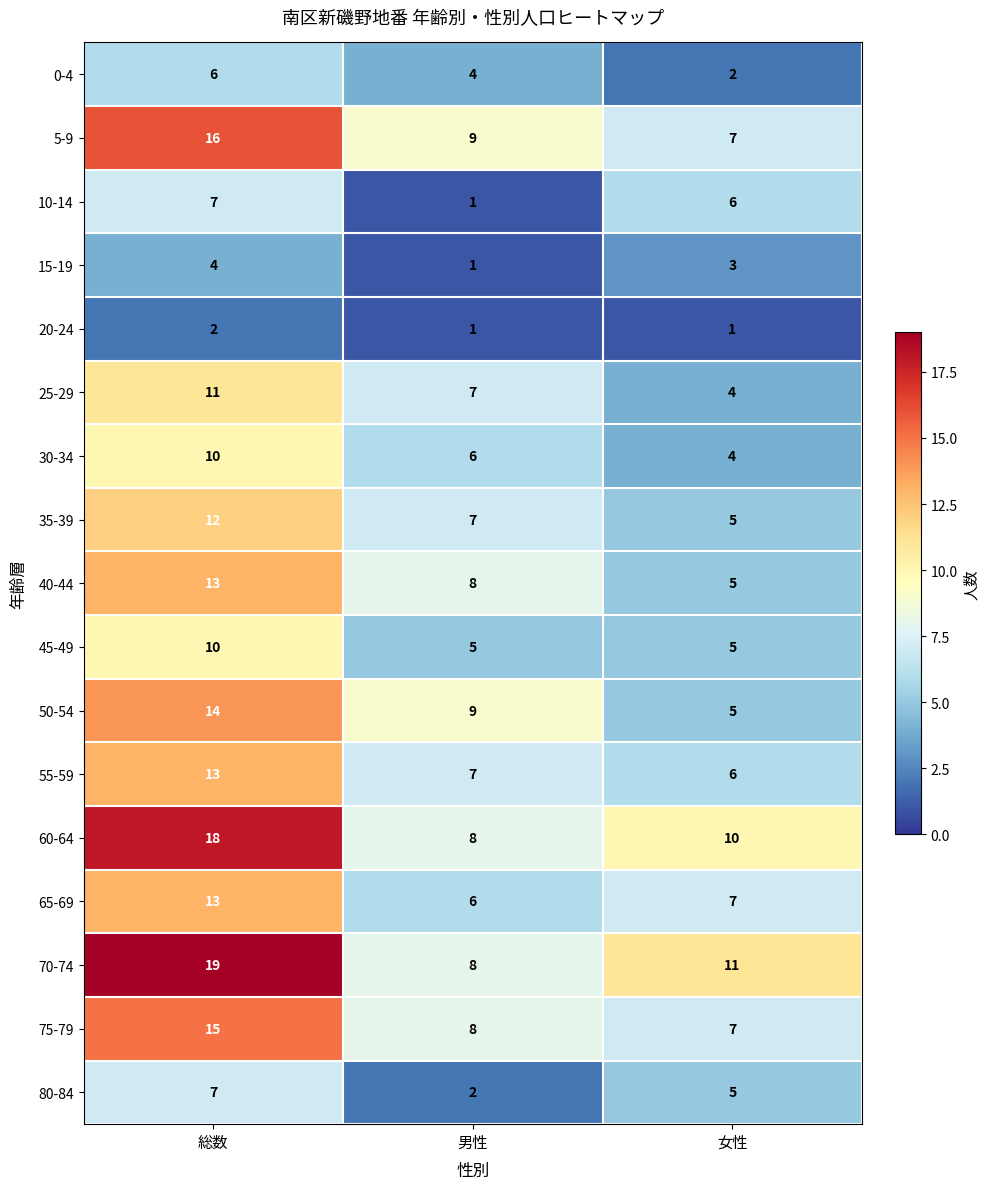

How many values in the 25-29 series are below 7?

1